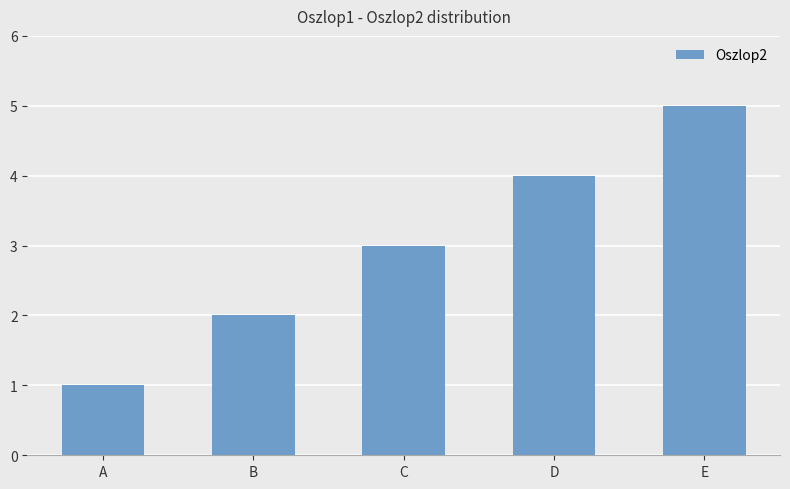

Reading left to right, extract all data points from this chart.

A=1	B=2	C=3	D=4	E=5